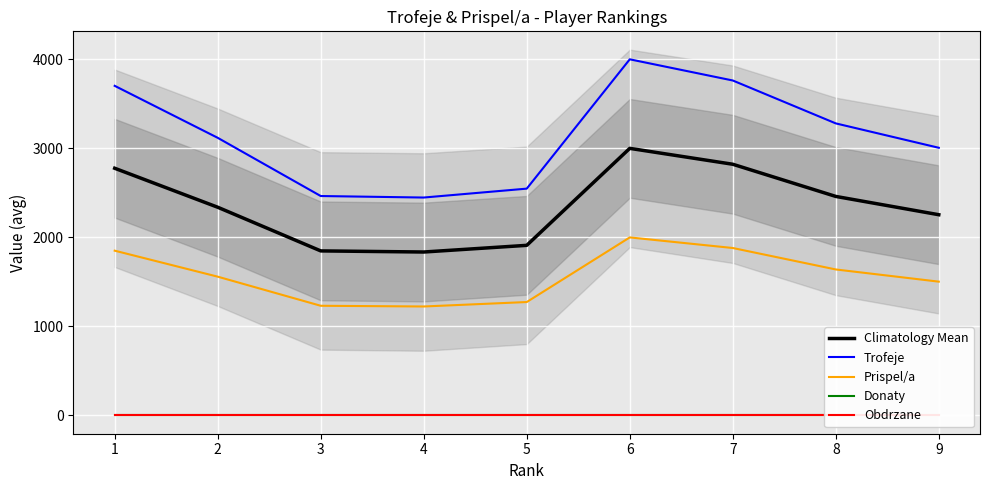

At which category does the chart reach its peak across all series?

6